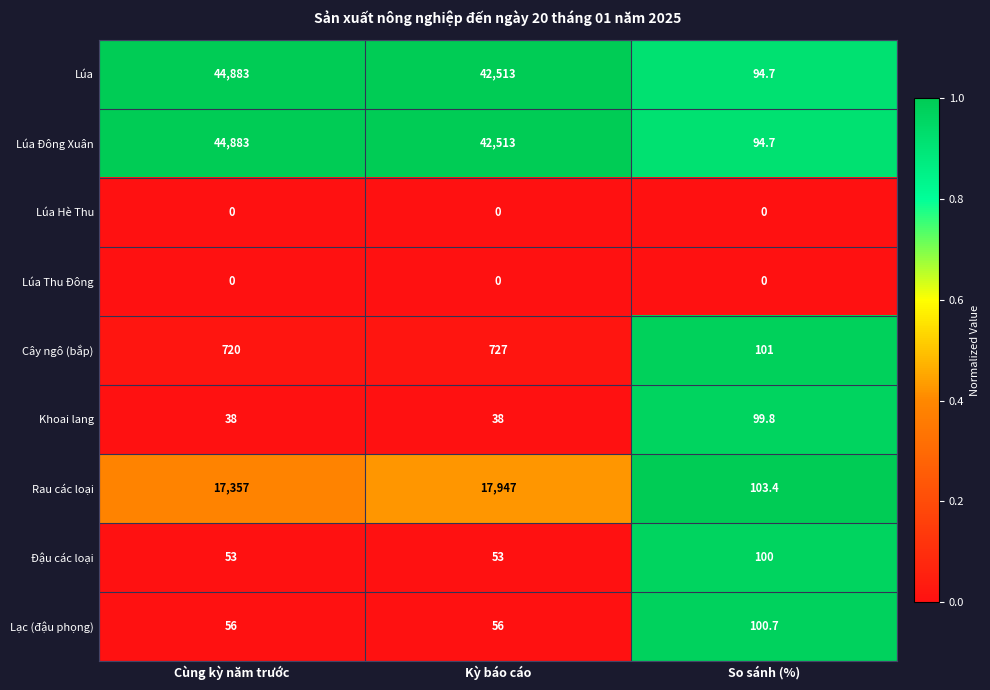

What is the greatest value displayed?

44883.0